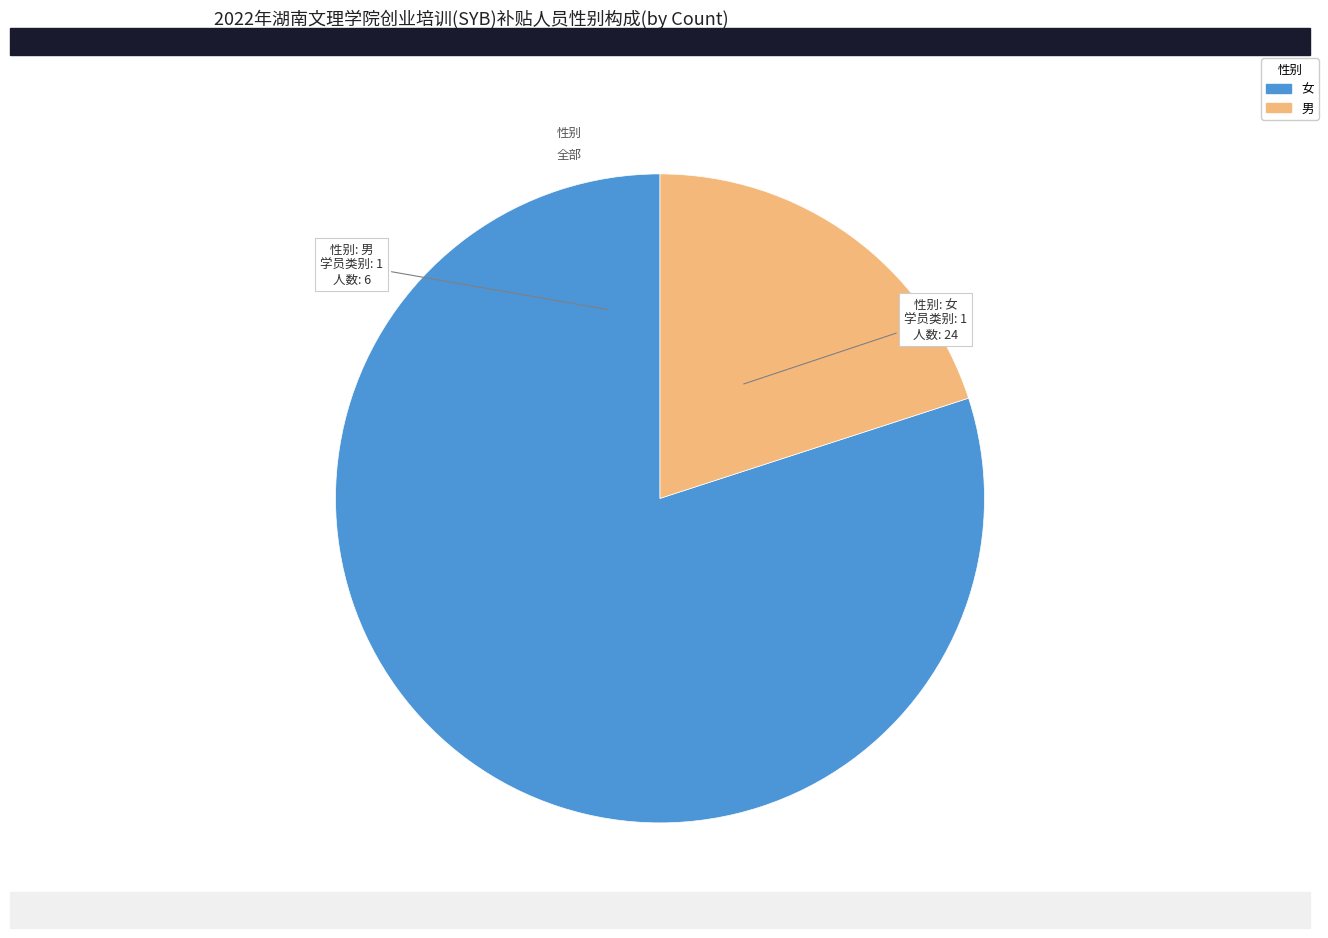

Which slice represents more than half of the pie?

女